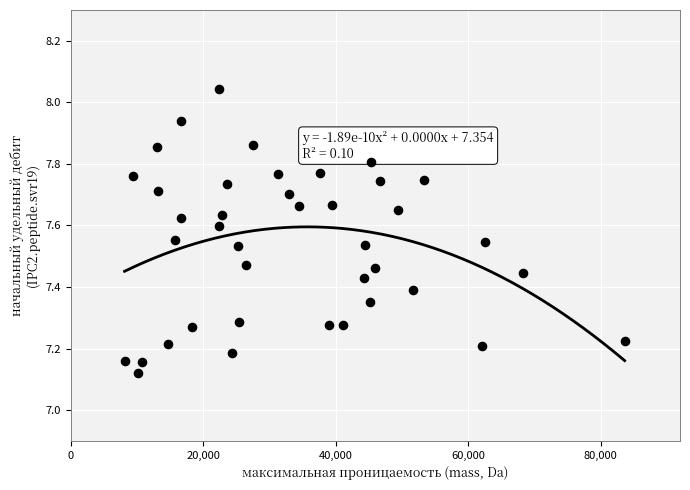

What is the range of Y values (max minus min)?

0.9